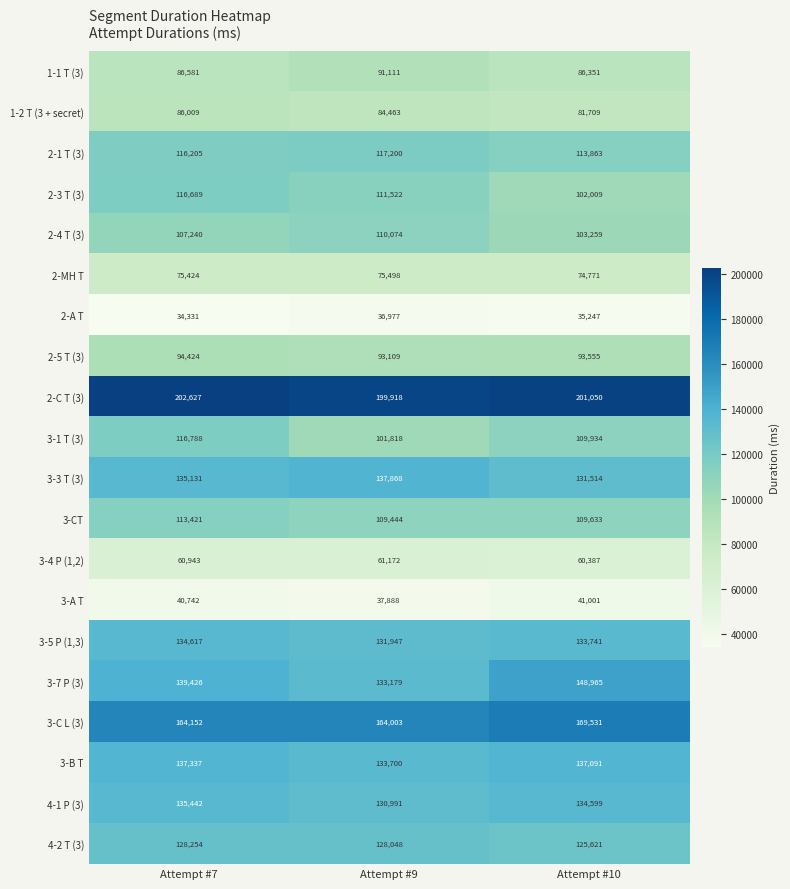

Between Attempt #7 and Attempt #10, which series saw the biggest shift?

2-3 T (3)